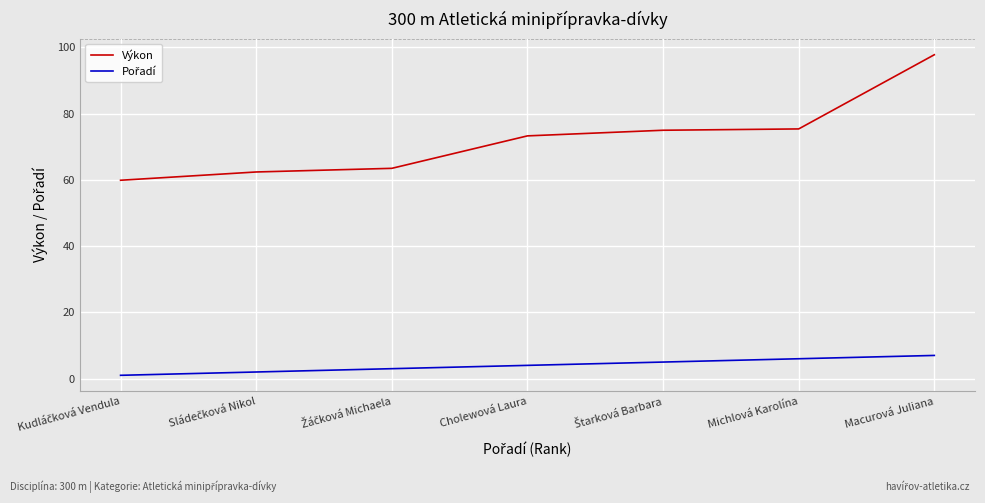

True or false: Výkon has a value of 73.3 at Cholewová Laura.

True